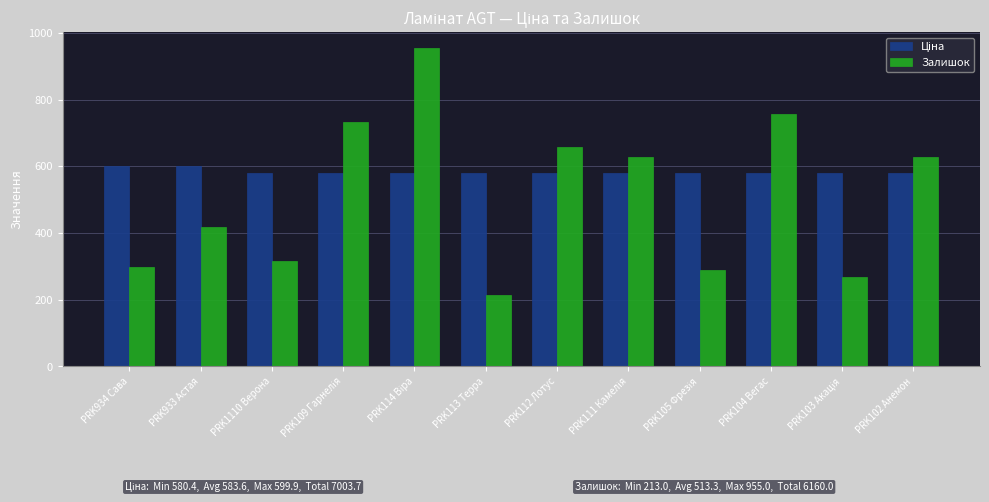

What is the total value across all series at PRK934 Сава?

896.9